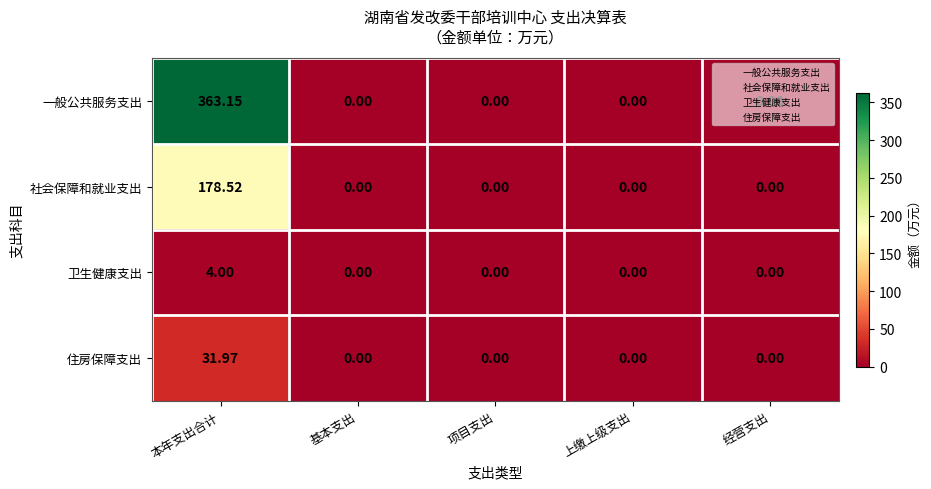

Rank the series by their maximum value, from highest to lowest.

一般公共服务支出, 社会保障和就业支出, 住房保障支出, 卫生健康支出